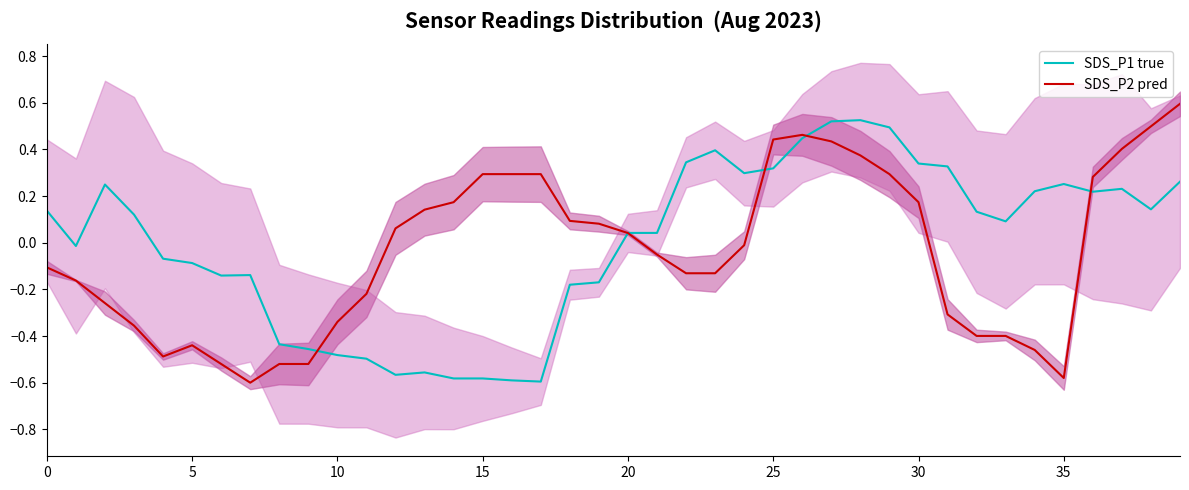

What is the minimum value shown in the chart?

-0.6